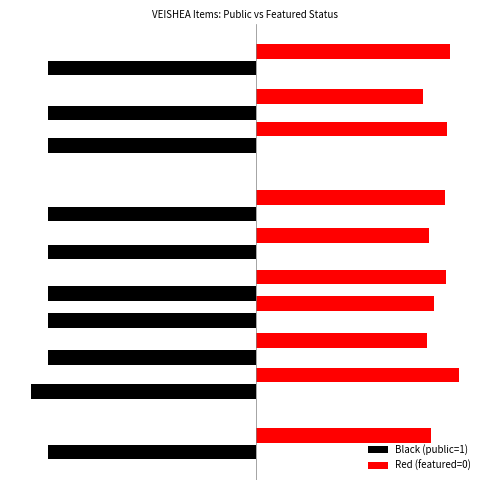

What are all the series names shown in the legend?

Black (public=1), Red (featured=0)